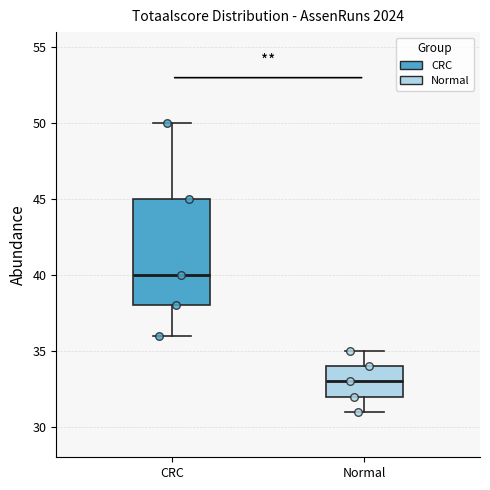

Where does the upper whisker of the box for Normal end on the y-axis? The values are not printed on the chart, so give them approximately, as read against the axis.

35